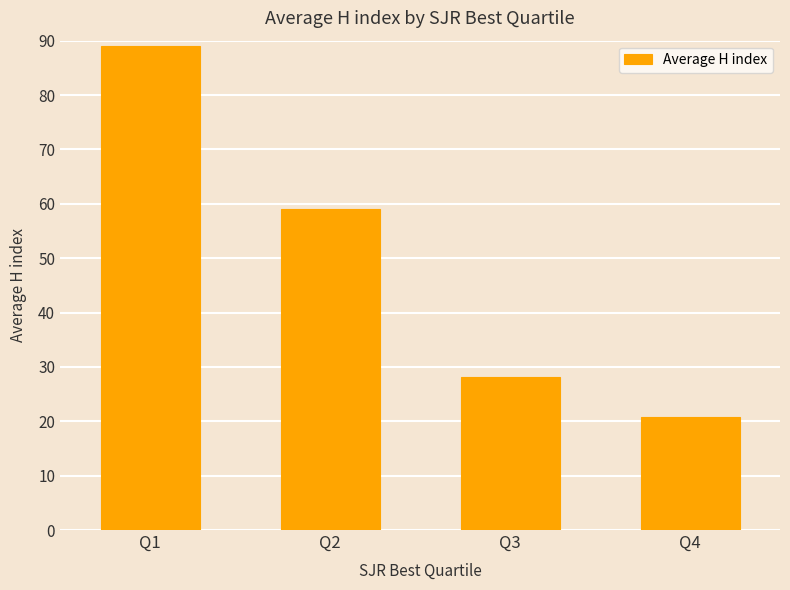

What is the difference between the maximum and second lowest values?

60.9